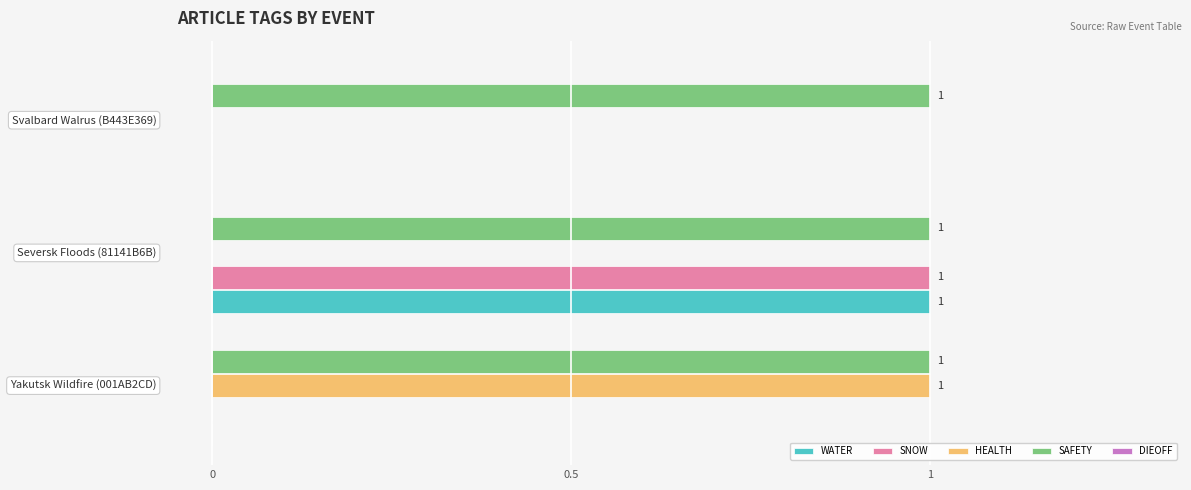

Which series has the largest total across all categories?

SAFETY